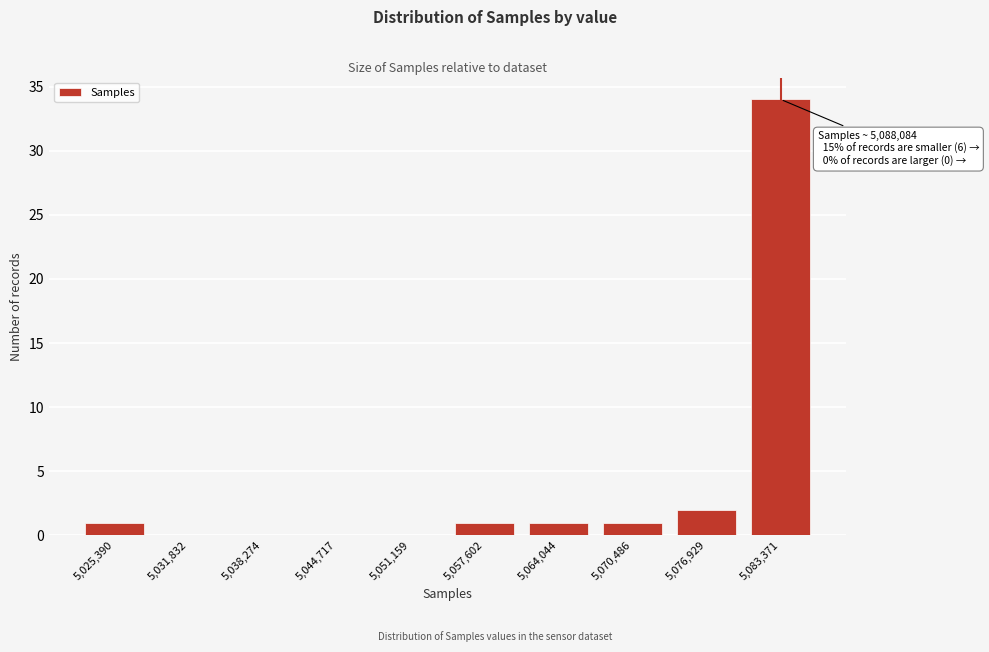

At which category does the chart reach its peak across all series?

5,083,371